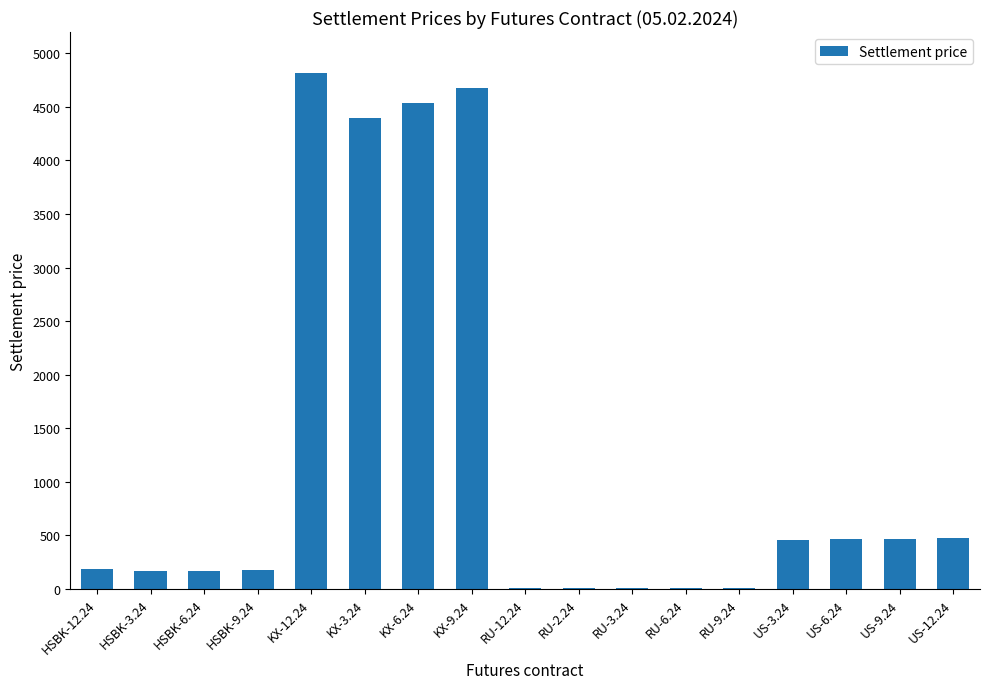

Between RU-3.24 and US-9.24, which is larger?

US-9.24